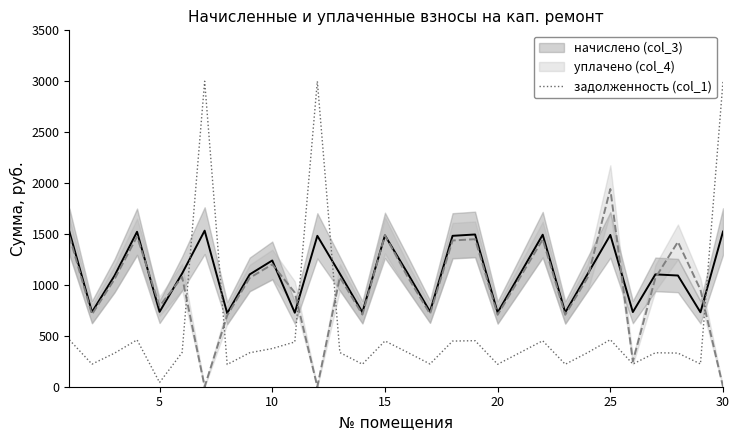

Which series has the largest total across all categories?

начислено (col_3)